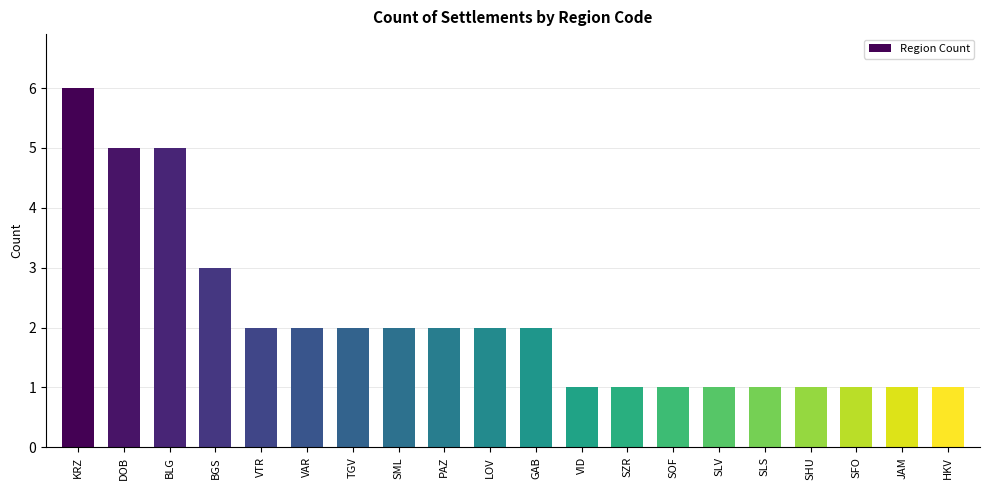

What is the minimum value shown in the chart?

1